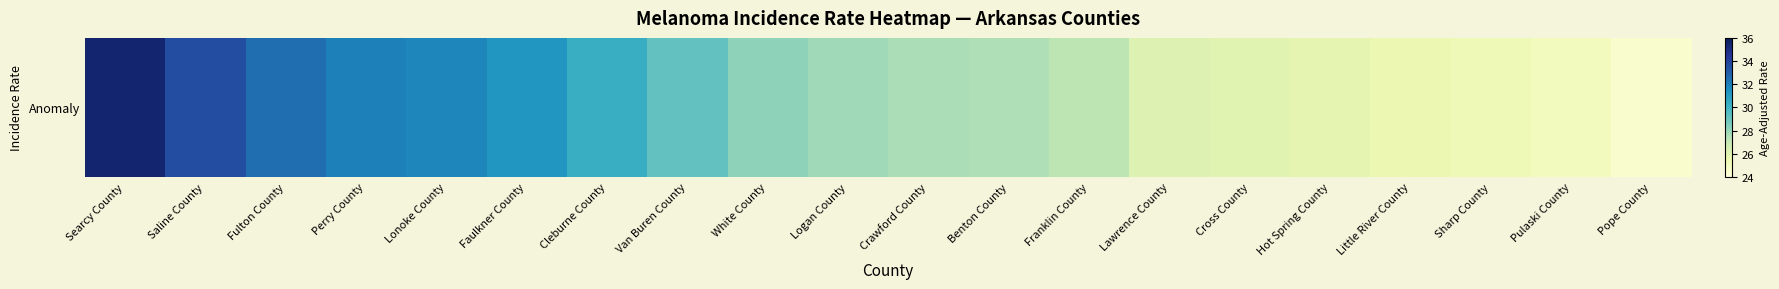

Reading left to right, what are all the values shown in this chart?

35.4	33.6	32.5	32.0	31.8	31.3	30.3	29.2	28.2	27.8	27.6	27.5	27.2	26.2	26.0	25.8	25.5	25.3	25.0	24.5